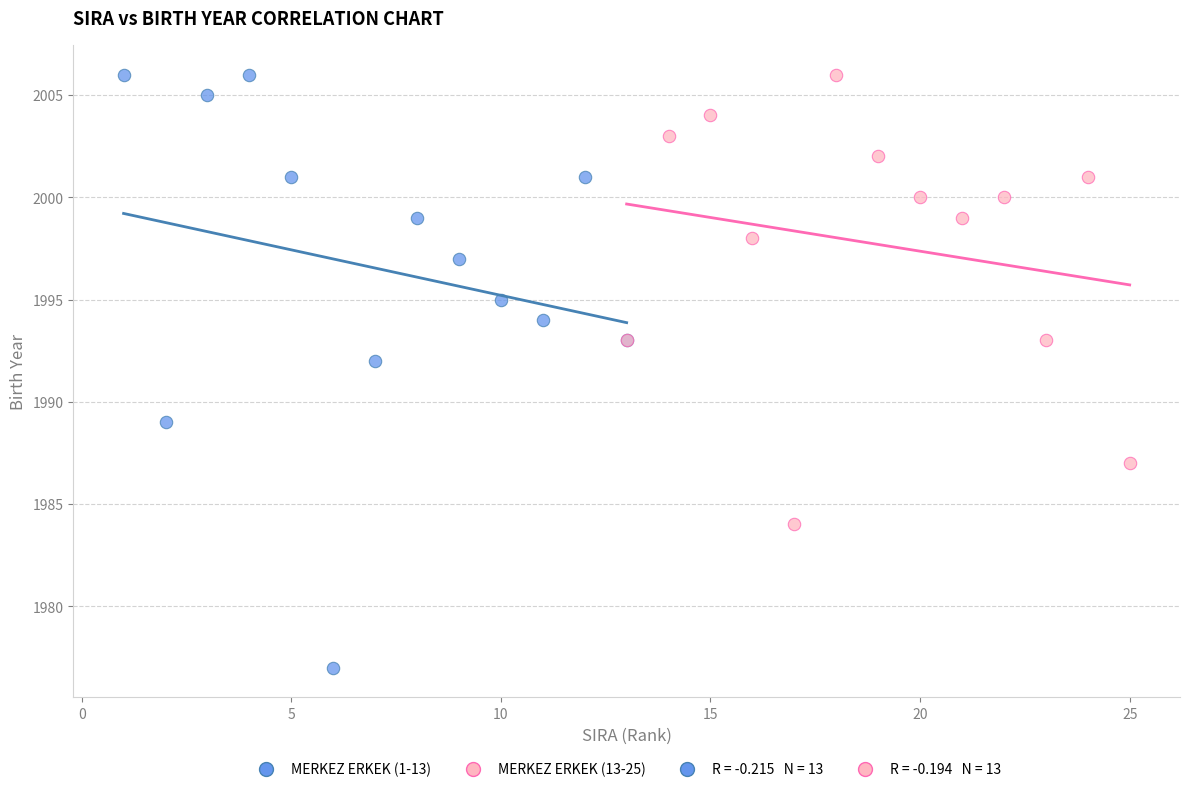

Which series reaches the minimum Y coordinate?

MERKEZ ERKEK (1-13)